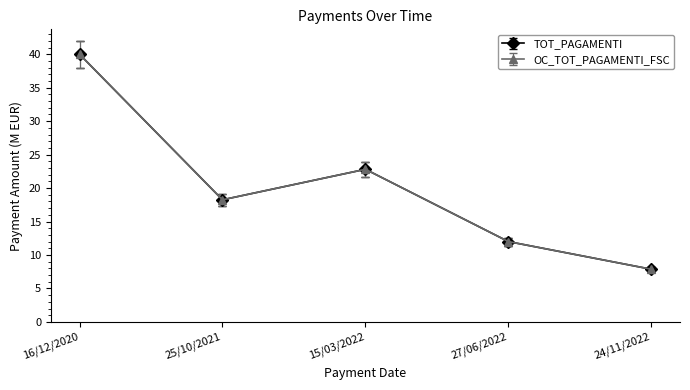

Does the chart have visible grid lines?

No